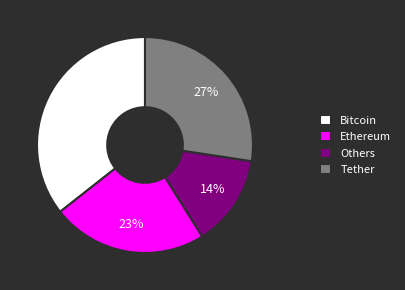

Does any single category account for the majority?

No